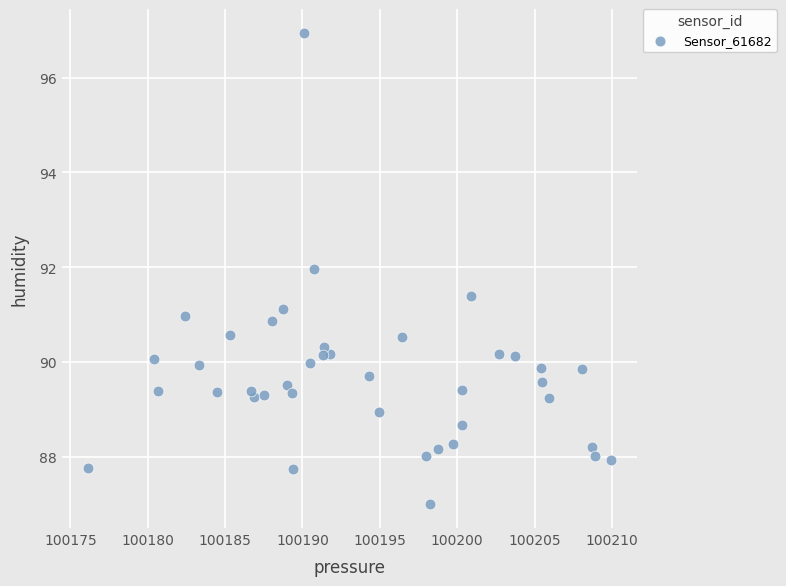

What is the range of Y values (max minus min)?

10.0